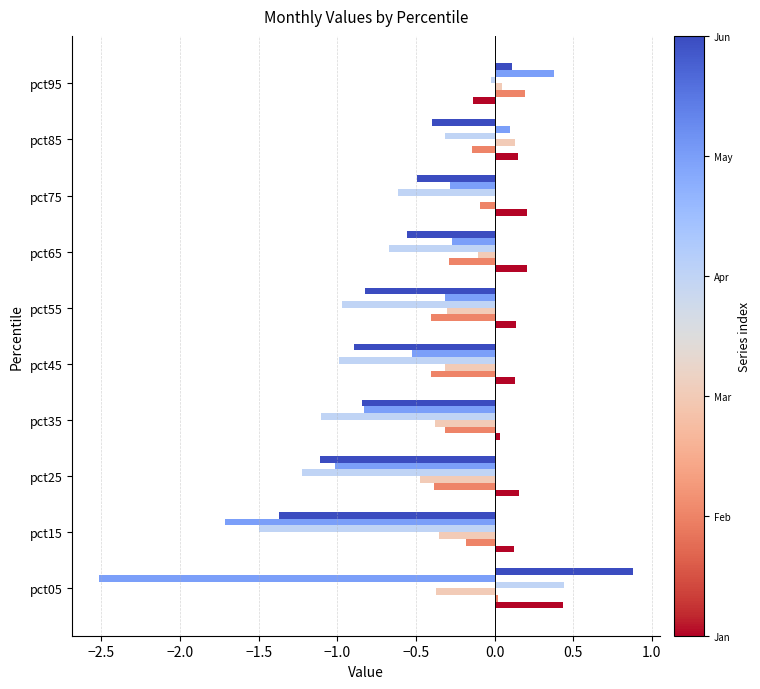

Which category has the highest value across all series?

pct05